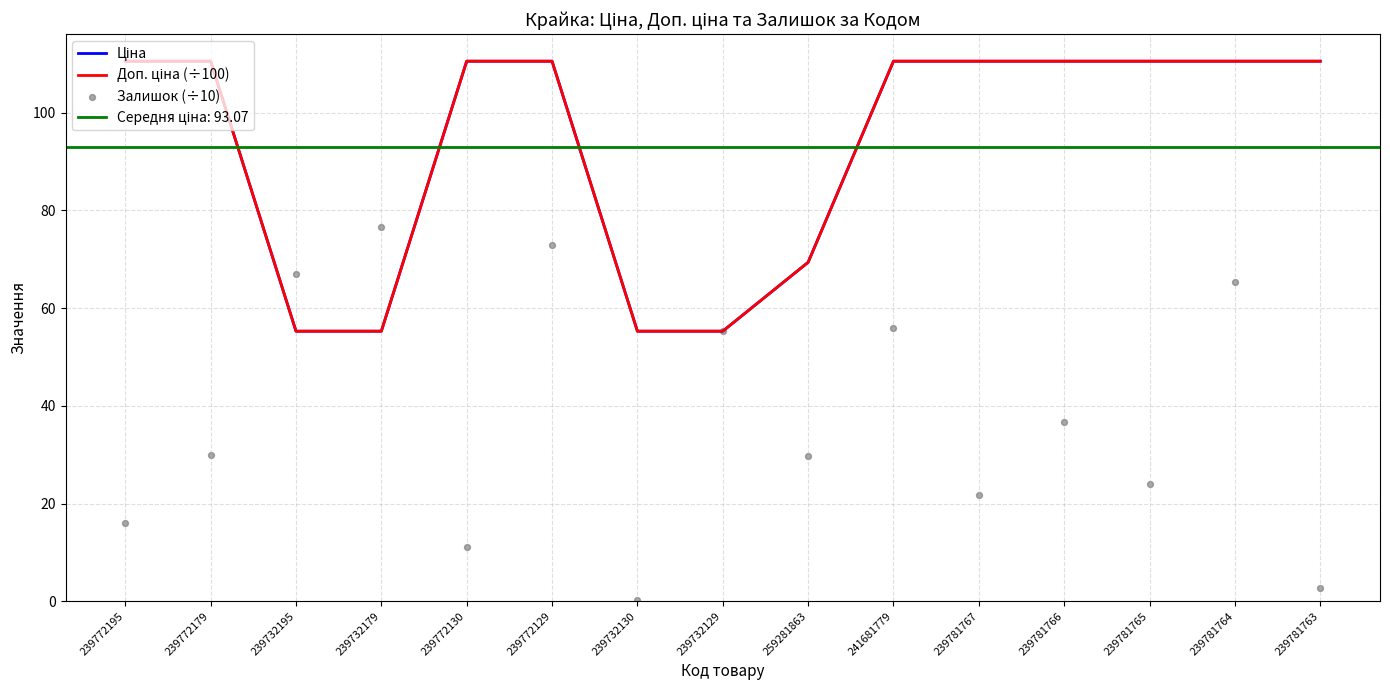

Which series reaches the minimum Y coordinate?

Залишок (÷10)